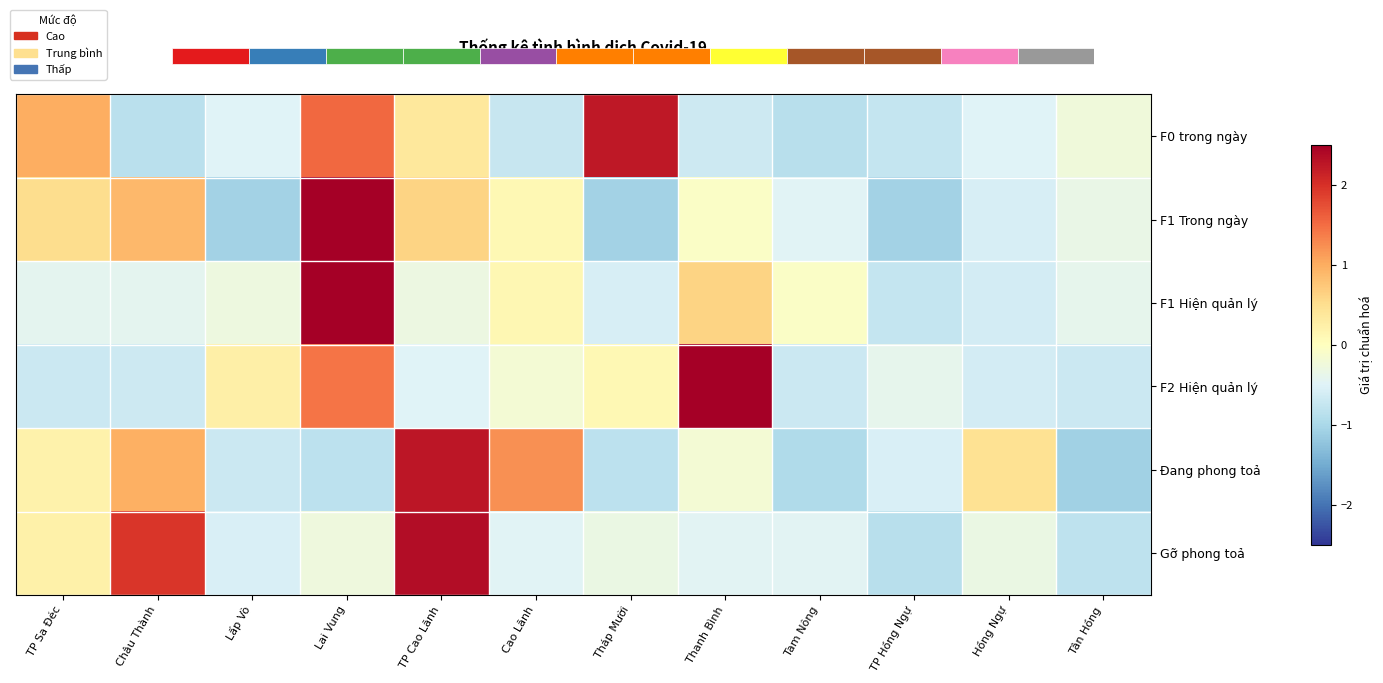

The Gỡ phong toả series shows -0.4 at Tháp Mười. True or false?

False